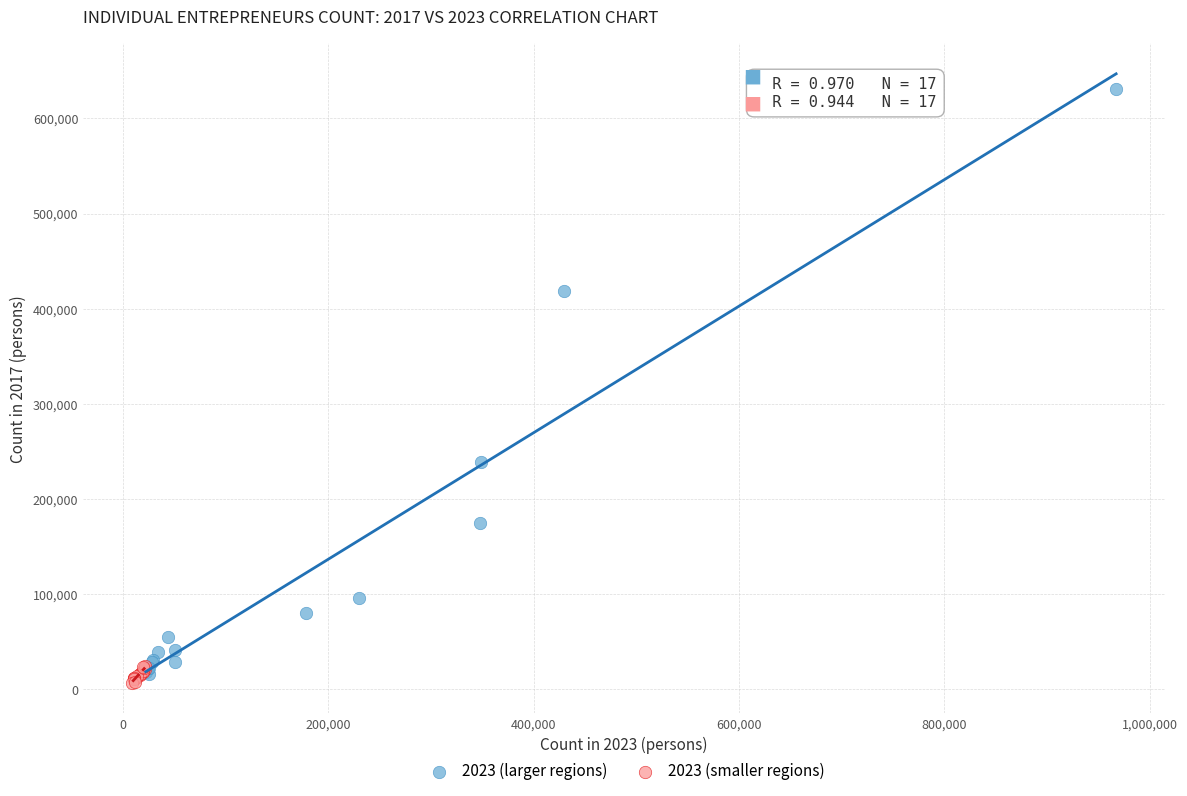

Which series has the largest Y range (max minus min)?

2023 (larger regions)